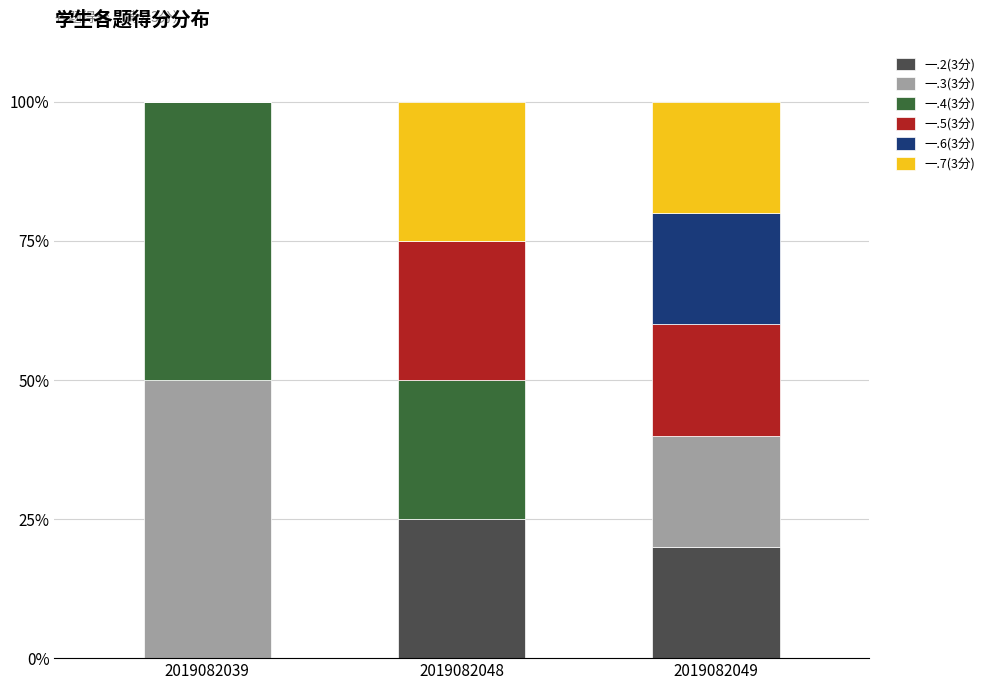

What is the total value across all series at 2019082049?

100